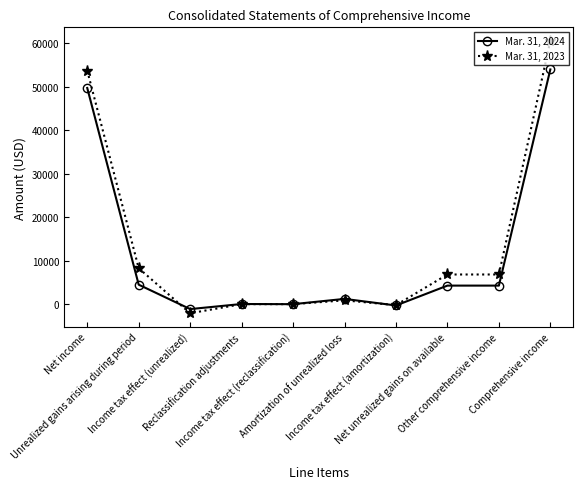

Rank the series at Comprehensive income from highest to lowest value.

Mar. 31, 2023, Mar. 31, 2024